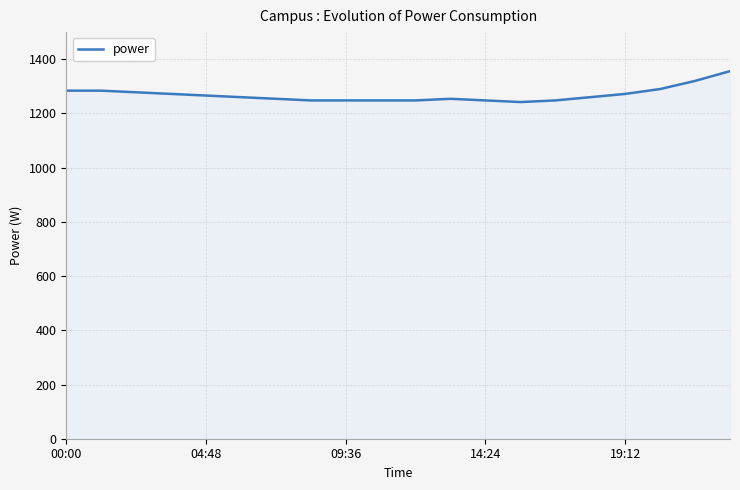

What is the difference between the maximum and minimum values?

114